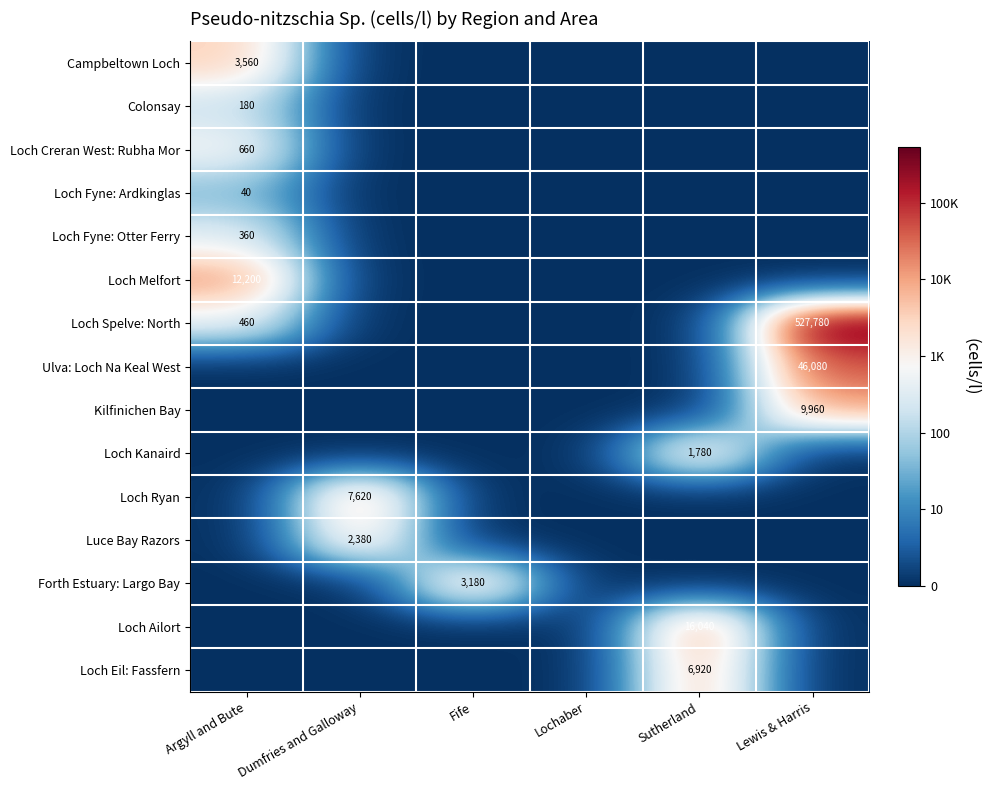

Is it true that Loch Fyne: Otter Ferry equals 3.8 at Argyll and Bute?

False